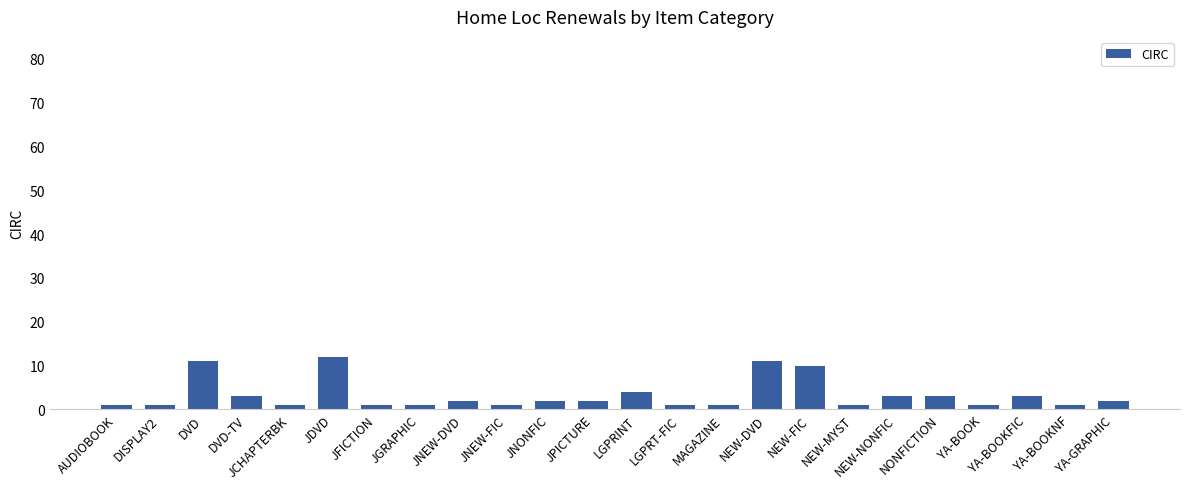

What is the difference between the values at DVD and DVD-TV?

8